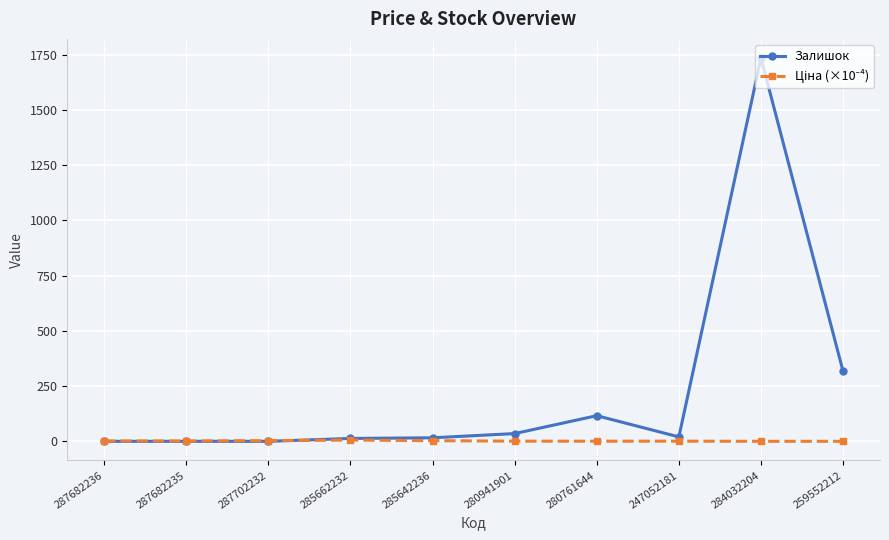

At which label is Залишок closest to 867?

259552212